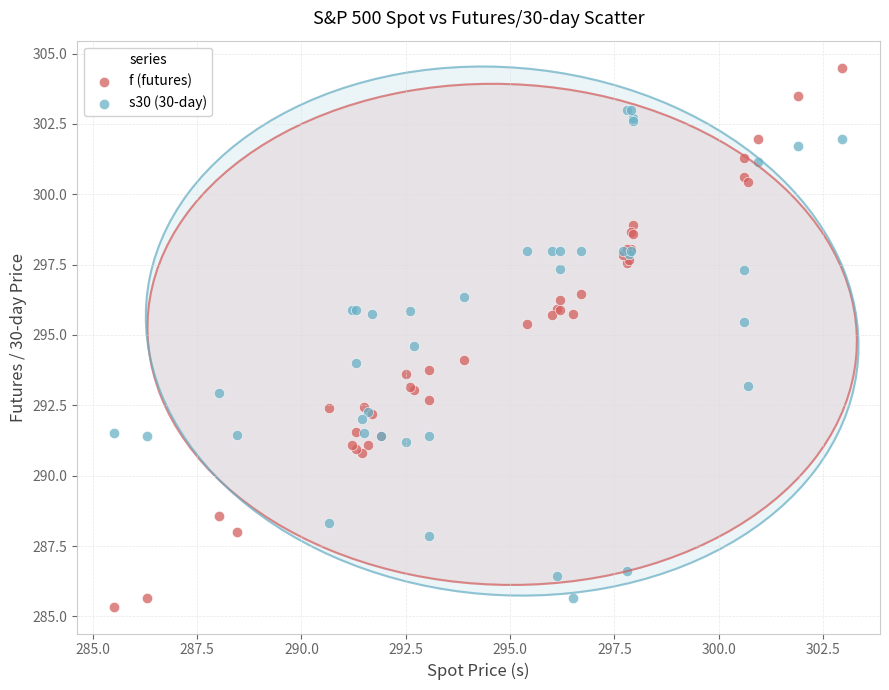

Which series has the widest spread of Y values?

f (futures)